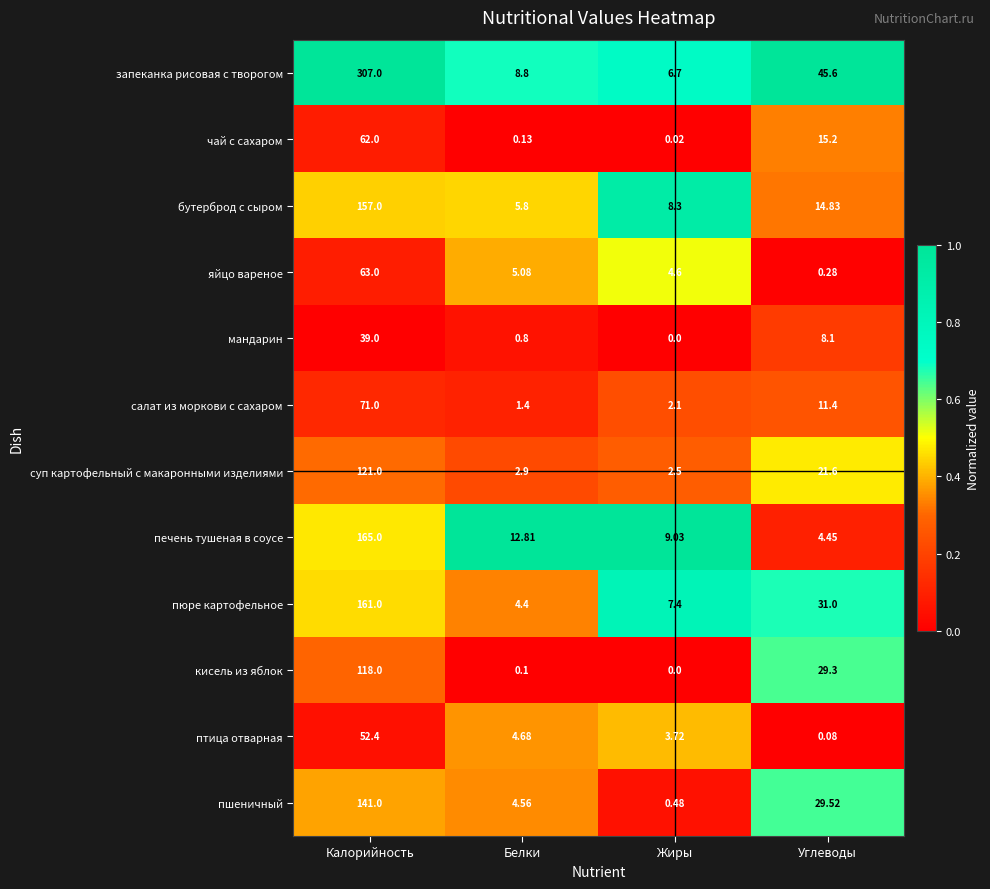

Which category has the lowest value across all series?

Жиры